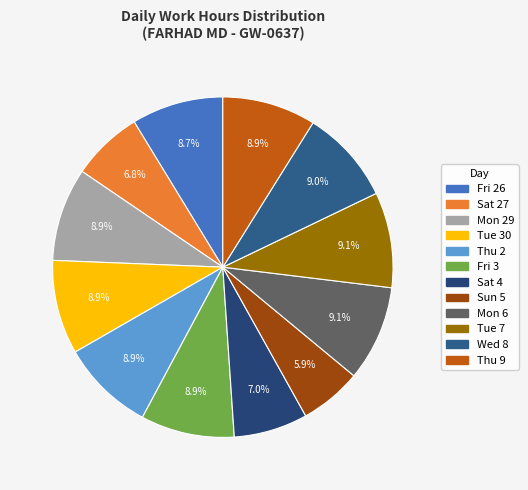

To the nearest percent, what portion does Wed 8 represent?

9%